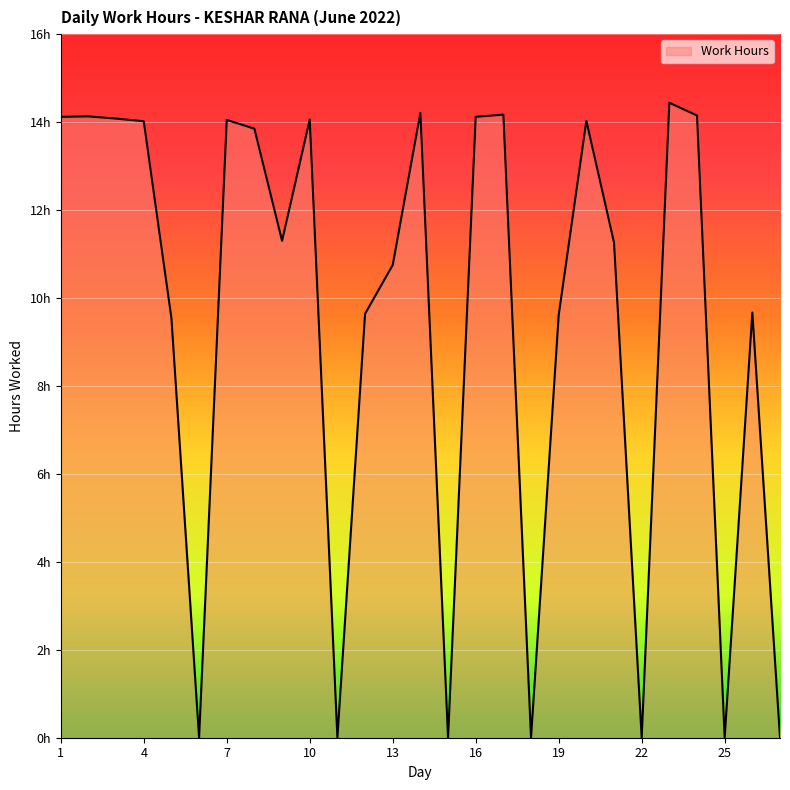

What is the average value?

9.5